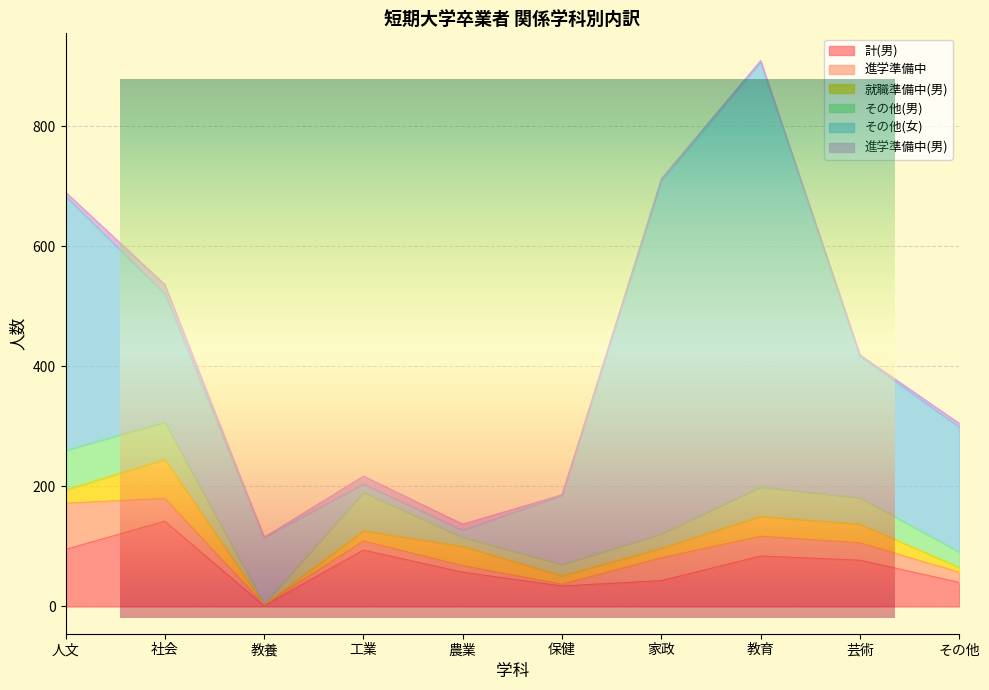

What is the spread (max minus min) of values at 芸術?

234